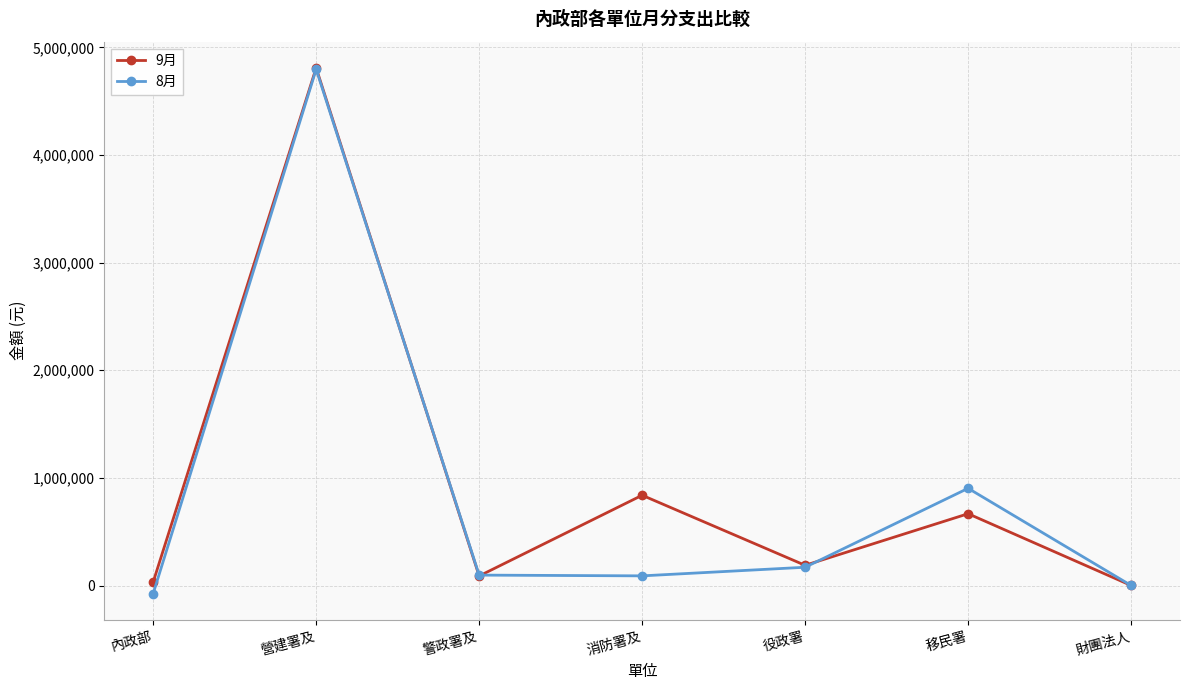

The 8月 series shows 6352599 at 營建署及. True or false?

False